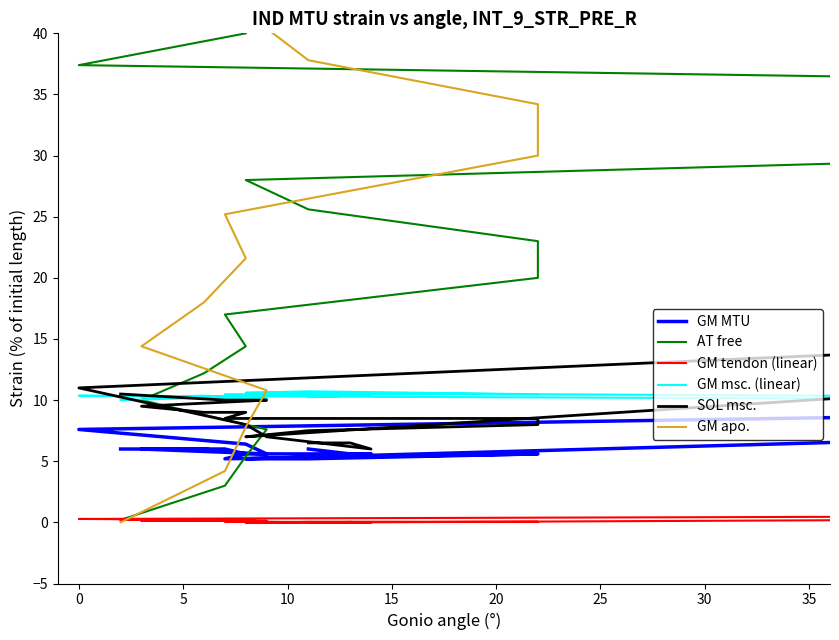

Rank the series by their maximum value, from lowest to highest.

GM tendon (linear), GM msc. (linear), GM MTU, SOL msc., AT free, GM apo.